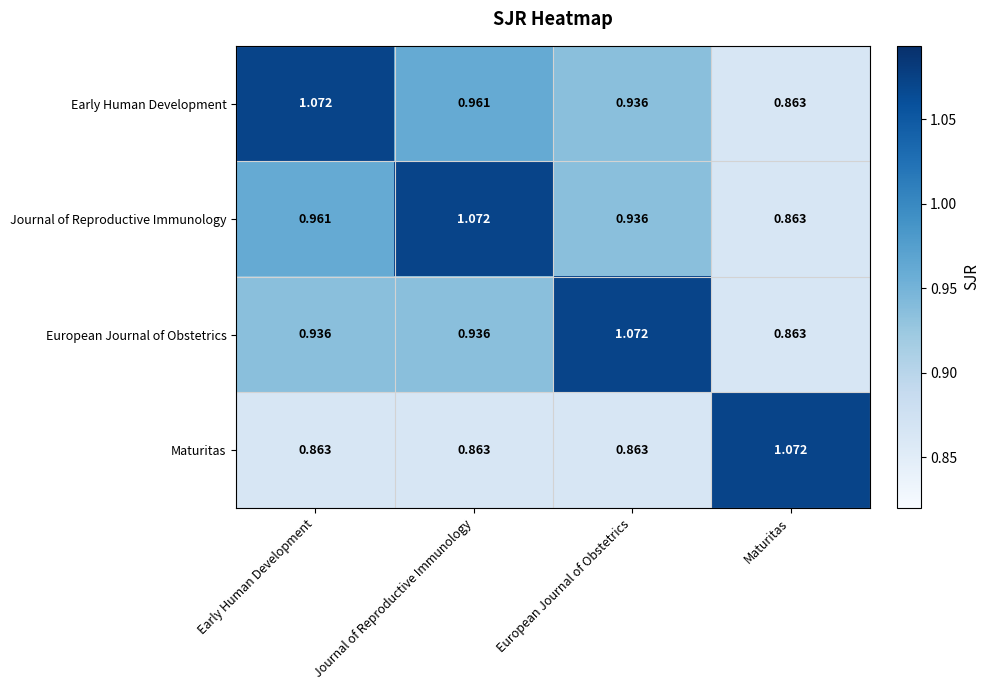

At Journal of Reproductive Immunology, list the series in order from largest to smallest.

Journal of Reproductive Immunology, Early Human Development, European Journal of Obstetrics, Maturitas